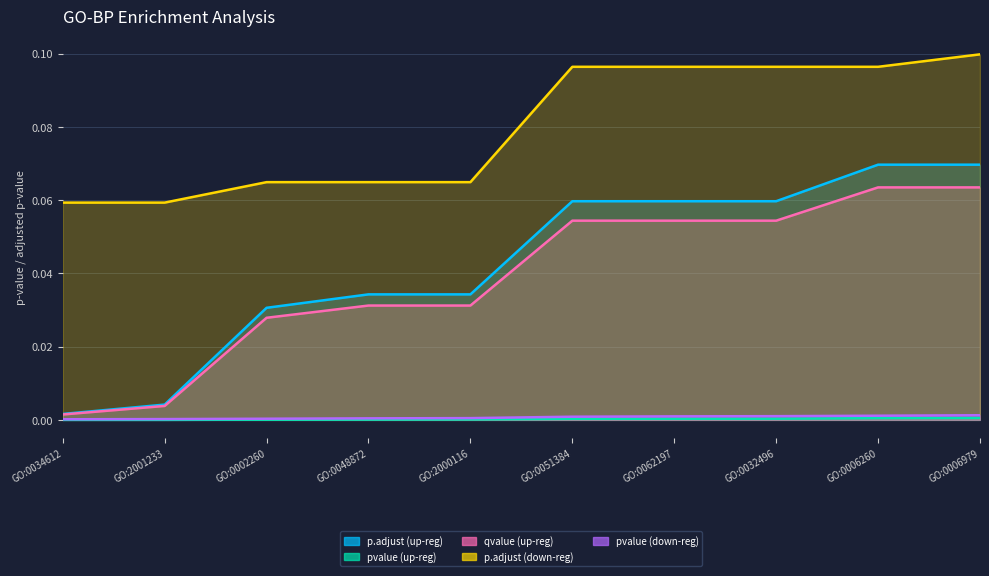

Is the value of pvalue (up-reg) at GO:0048872 greater than the value of pvalue (down-reg) at GO:0034612?

No